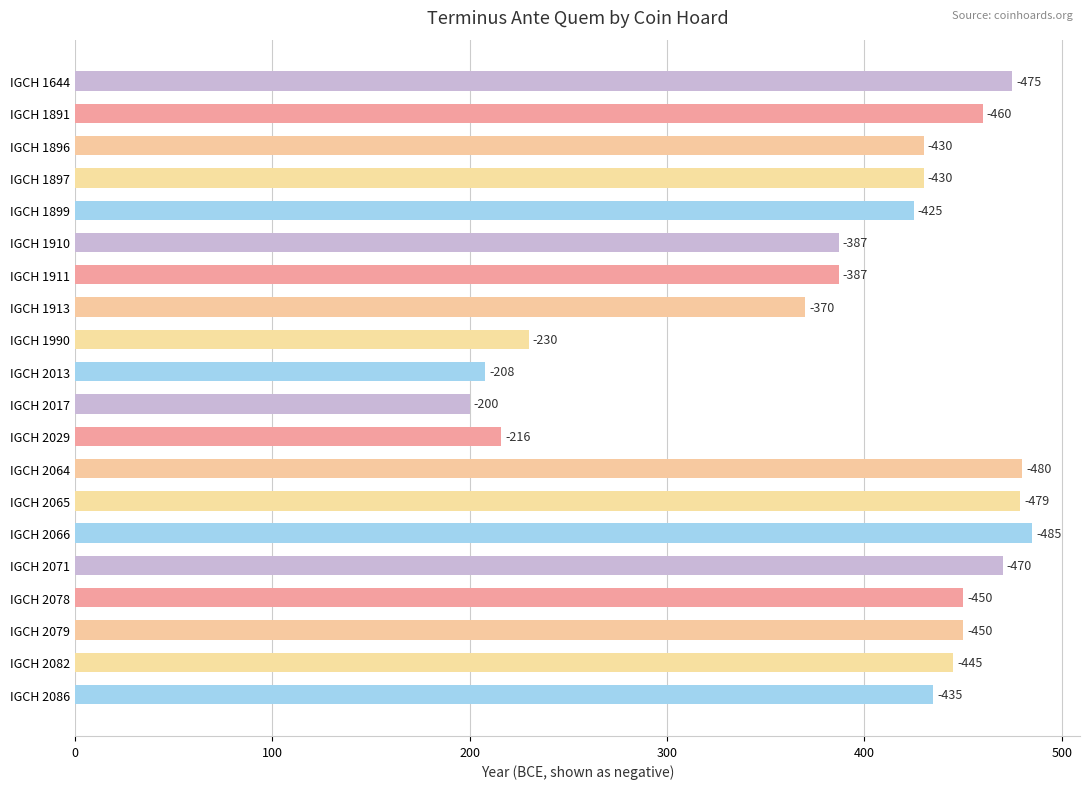

How many bars are there in total?

20